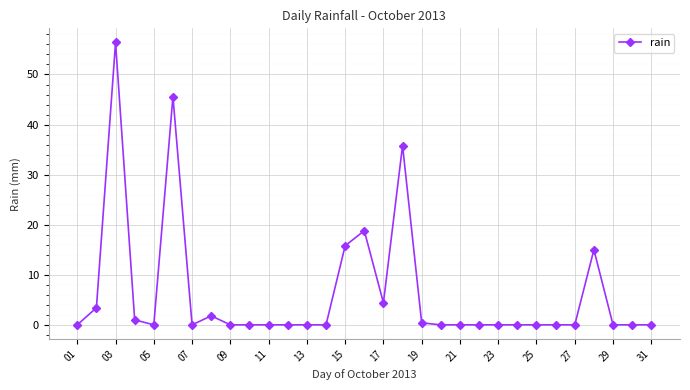

What is the average value?

6.4